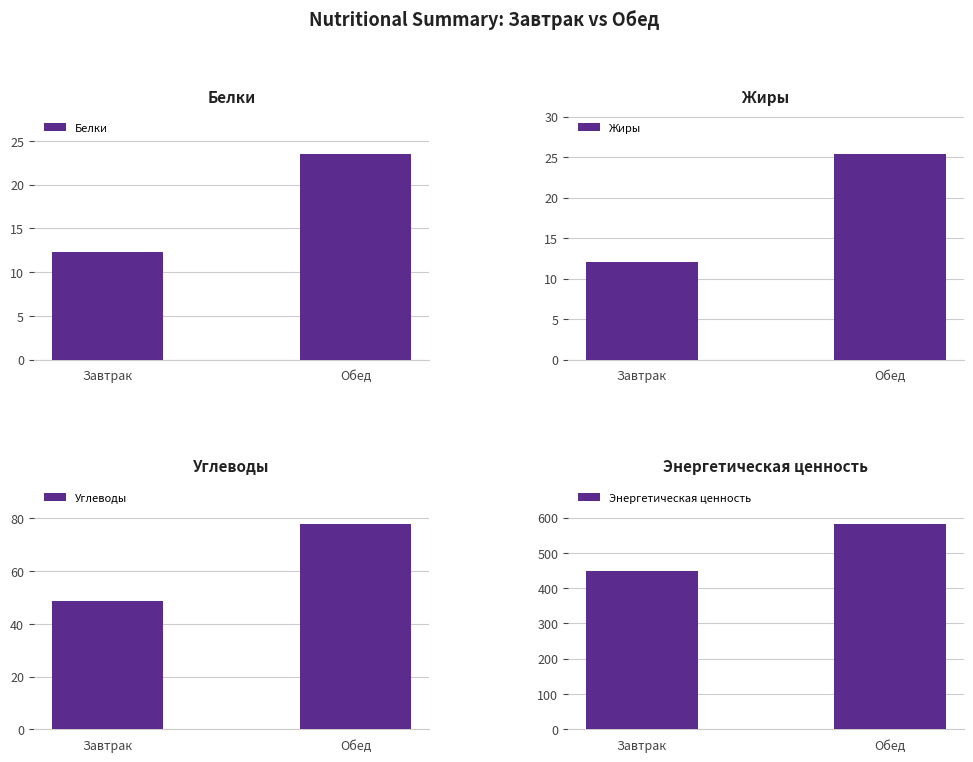

What is the label of the 1st bar from the right?

Обед